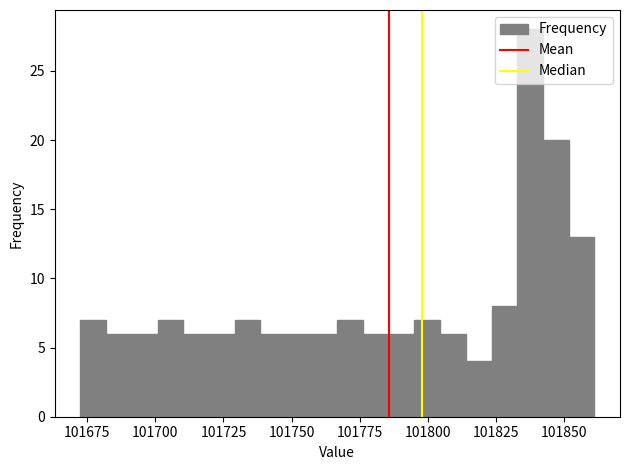

Around what value on the x-axis is the tallest bar? Give the approximate position of its centre, as read against the axis.

101840